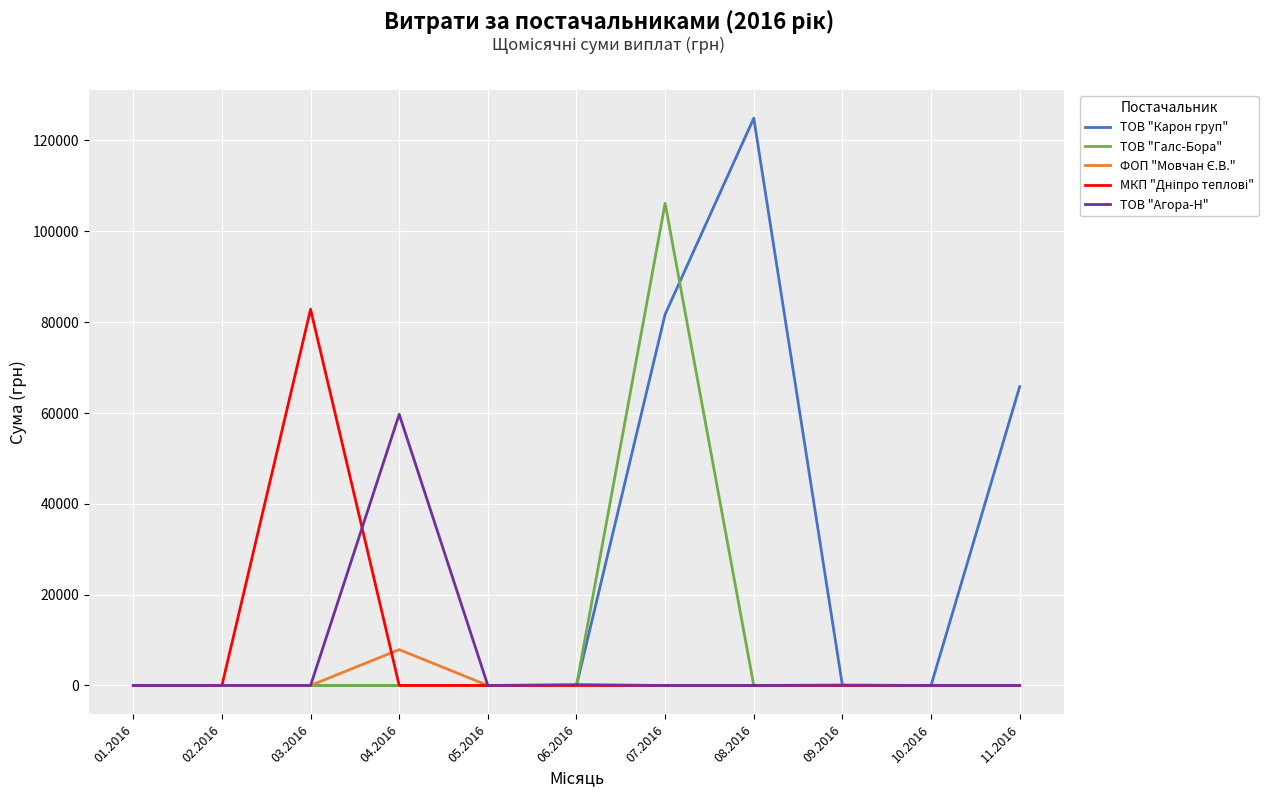

Which series has the widest spread of values?

ТОВ "Карон груп"